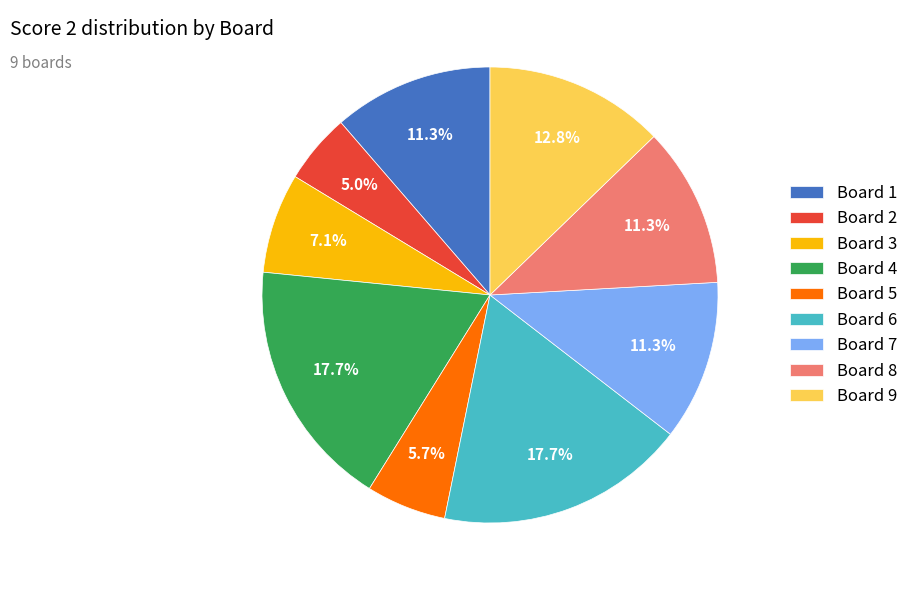

Is Board 2 the majority of the pie?

No